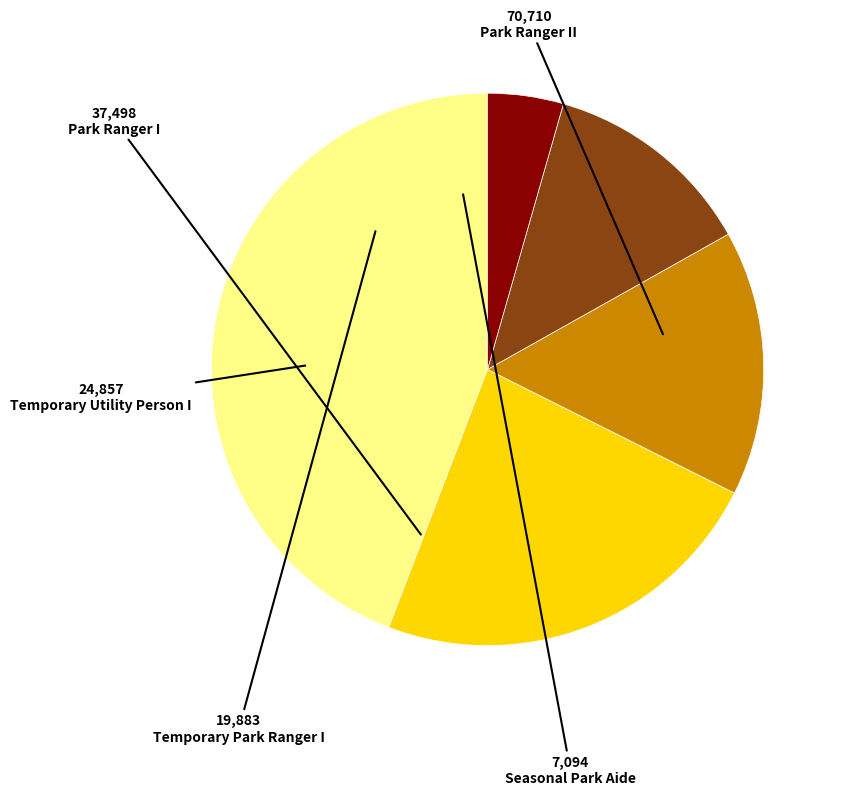

Is it true that Temporary Utility Person I is 30% of the pie?

False